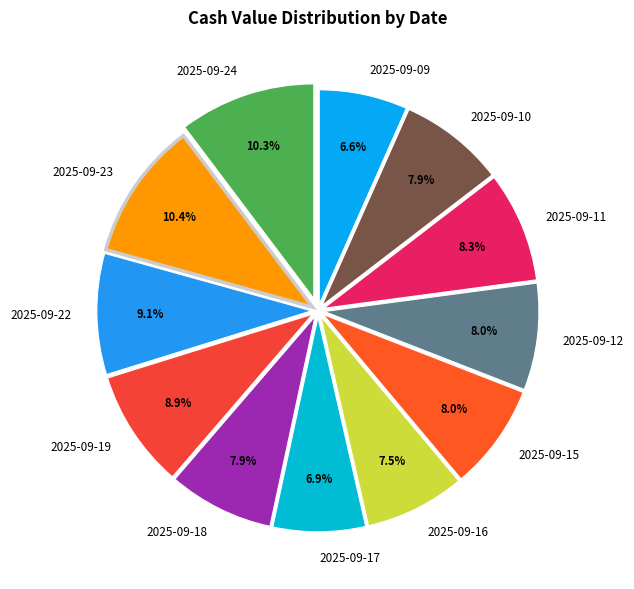

To the nearest percent, what portion does 2025-09-17 represent?

7%